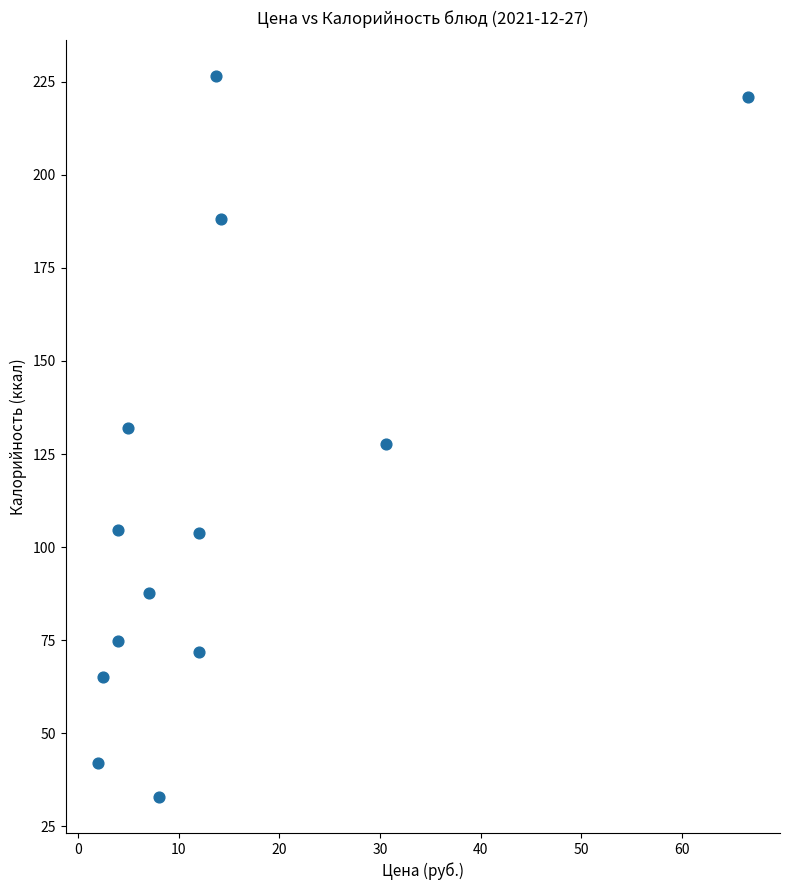

What is the range of X values (max minus min)?

64.5